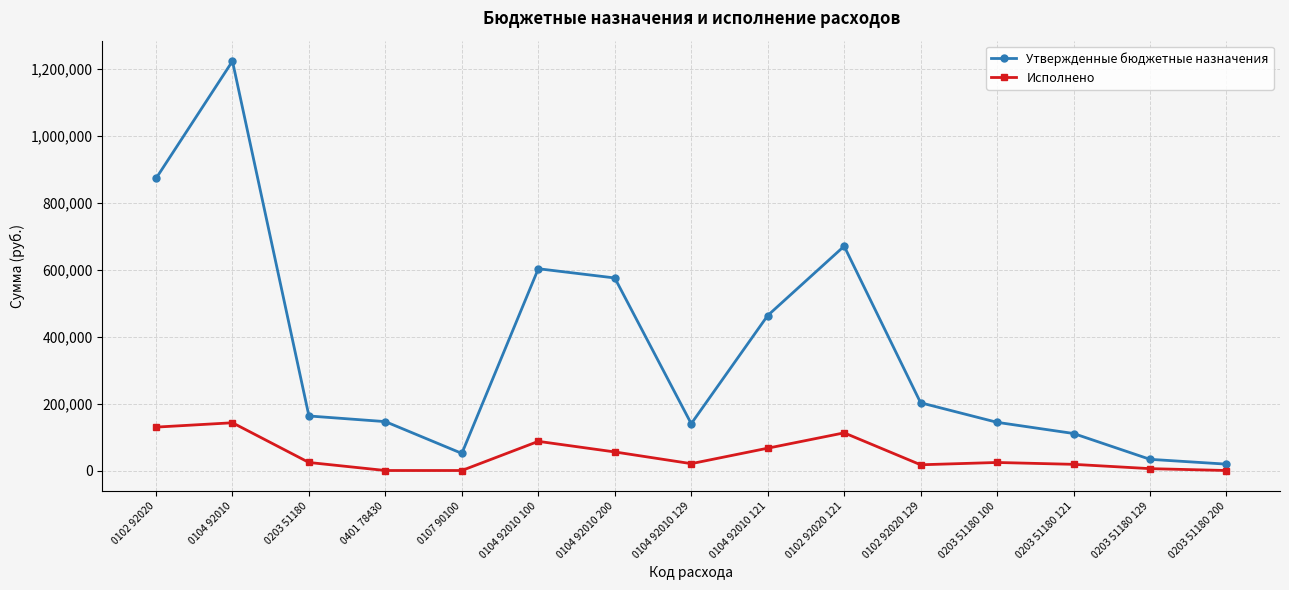

Rank the series by their maximum value, from highest to lowest.

Утвержденные бюджетные назначения, Исполнено